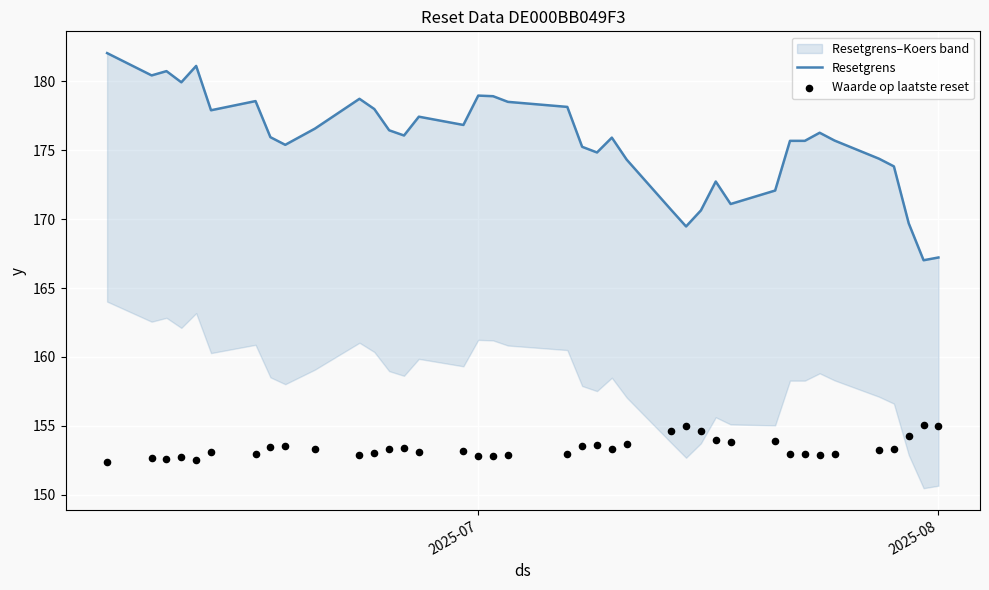

Which series has the largest total across all categories?

Resetgrens